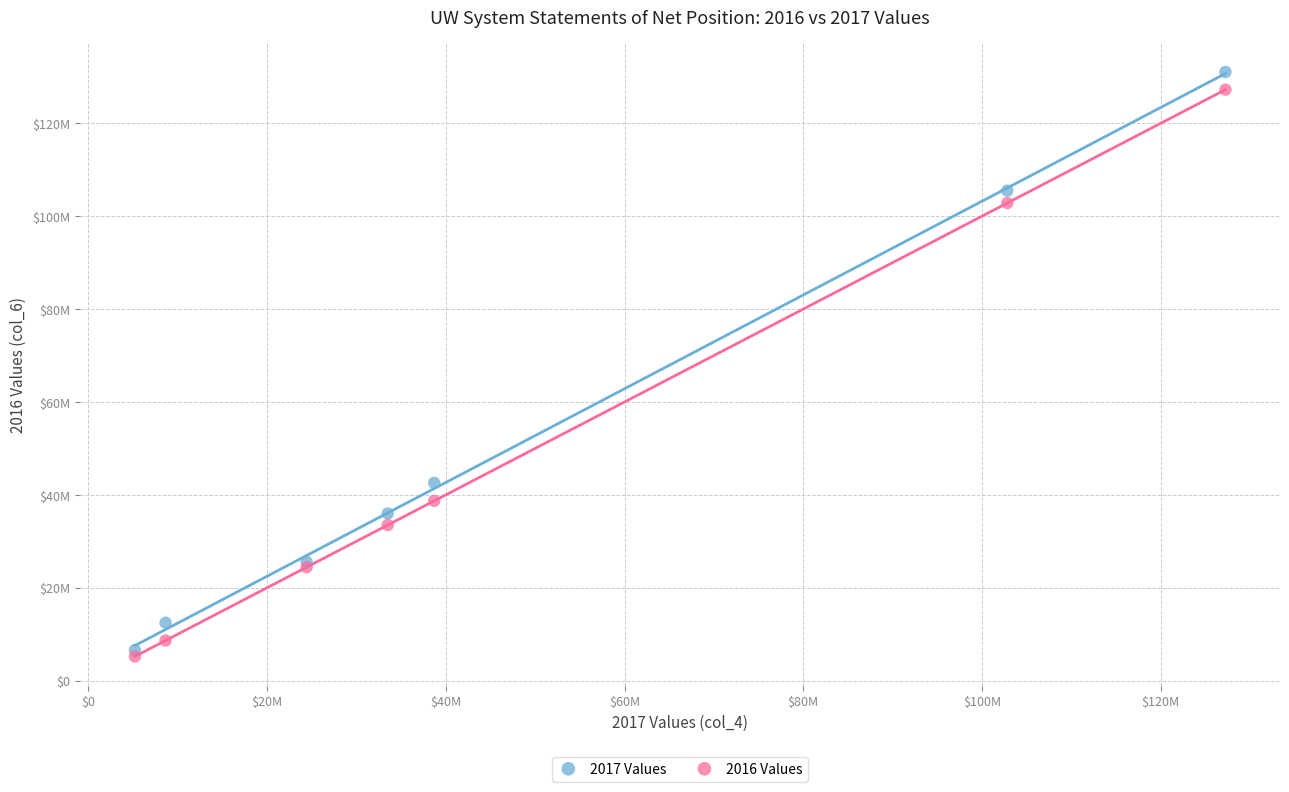

Which series contains the lowest Y value?

2016 Values